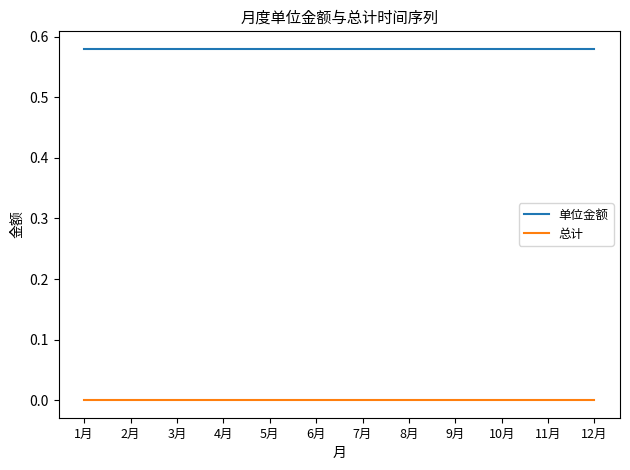

True or false: 总计 and 单位金额 cross at least once.

False